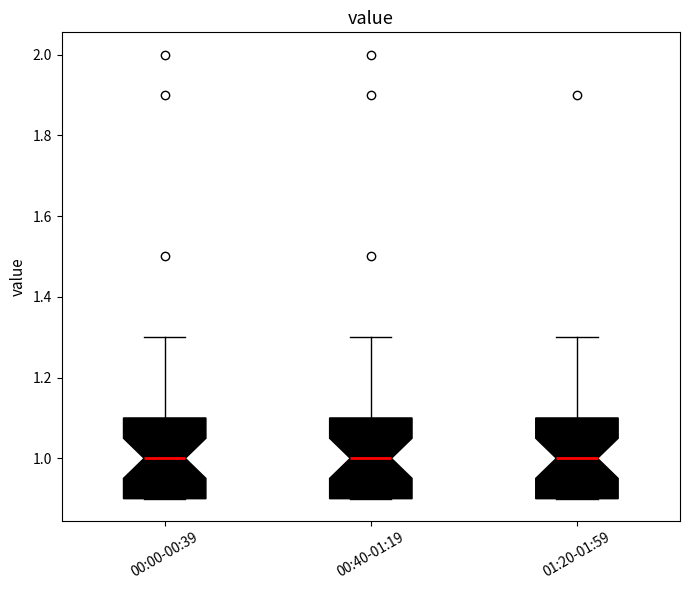

Where does the upper whisker of the box for 00:40-01:19 end on the y-axis? The values are not printed on the chart, so give them approximately, as read against the axis.

1.3